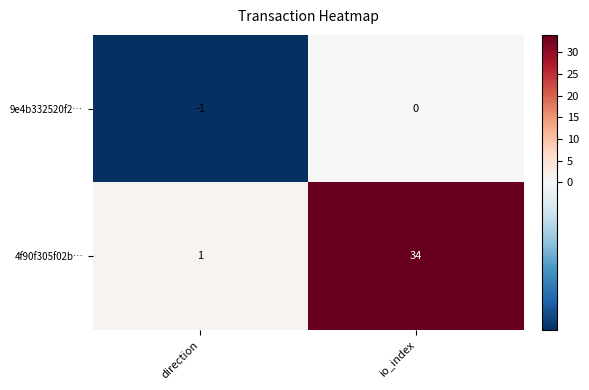

Which category has the lowest value in the 4f90f305f02b… series?

direction